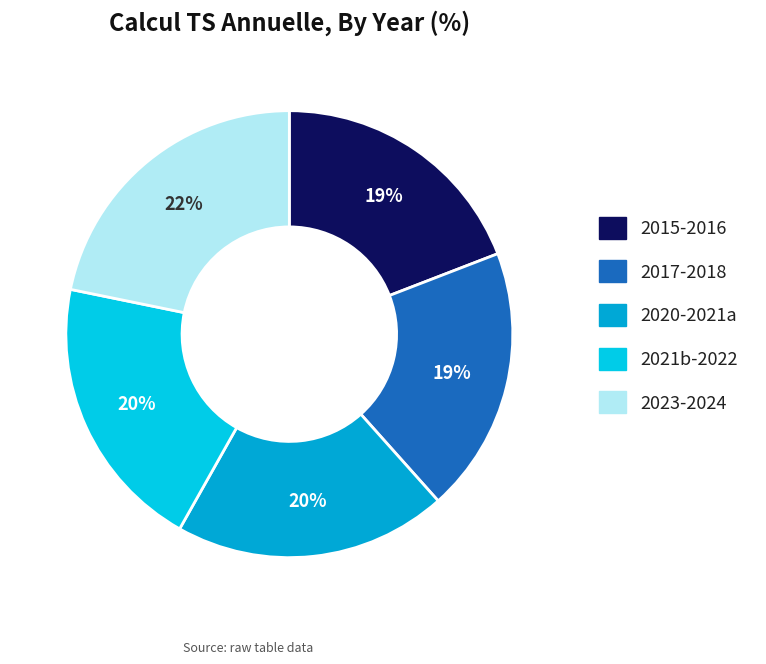

To the nearest percent, what is the difference between the largest and smallest slice percentages?

3%